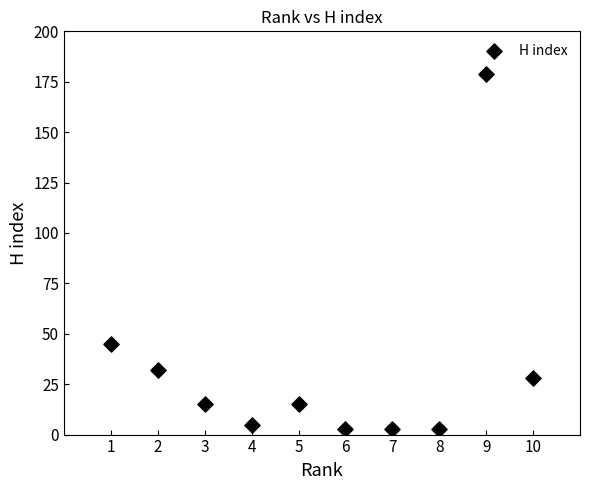

What is the average Y value?

33